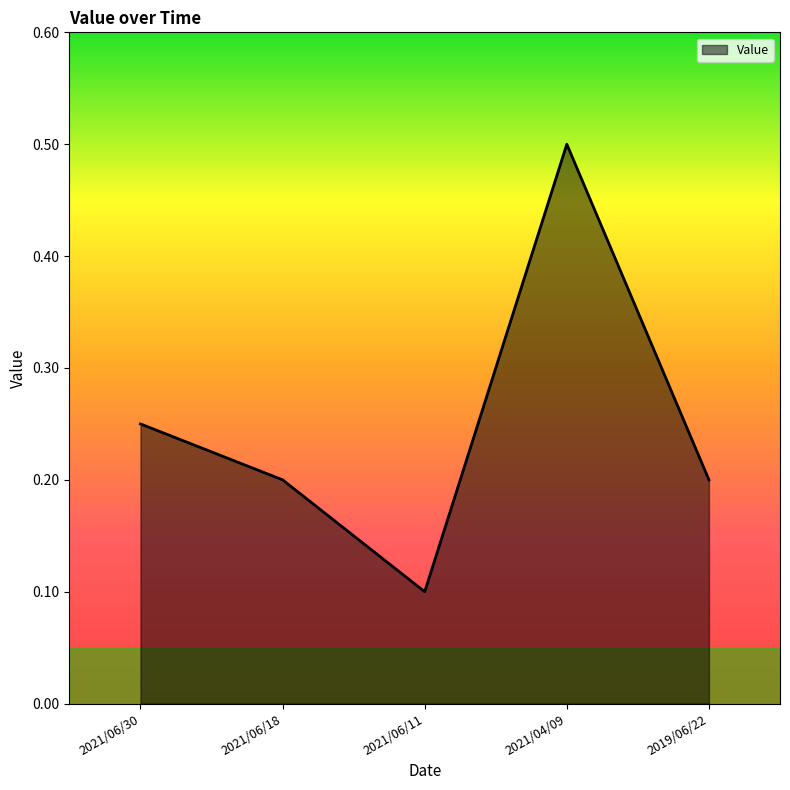

How many distinct data groups are displayed?

1